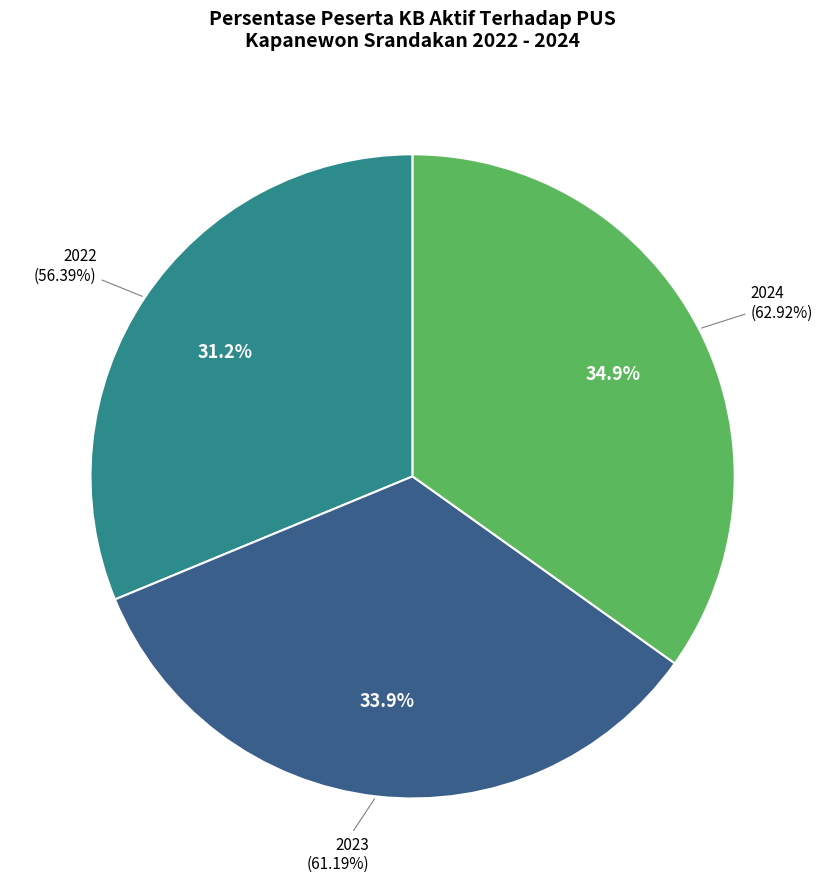

True or false: 2023 accounts for 34% of the total.

True